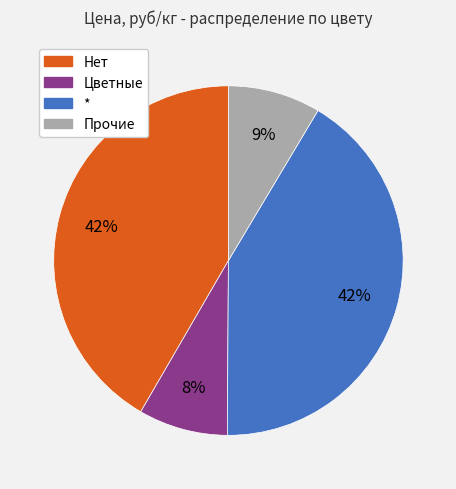

Does any single category account for the majority?

No